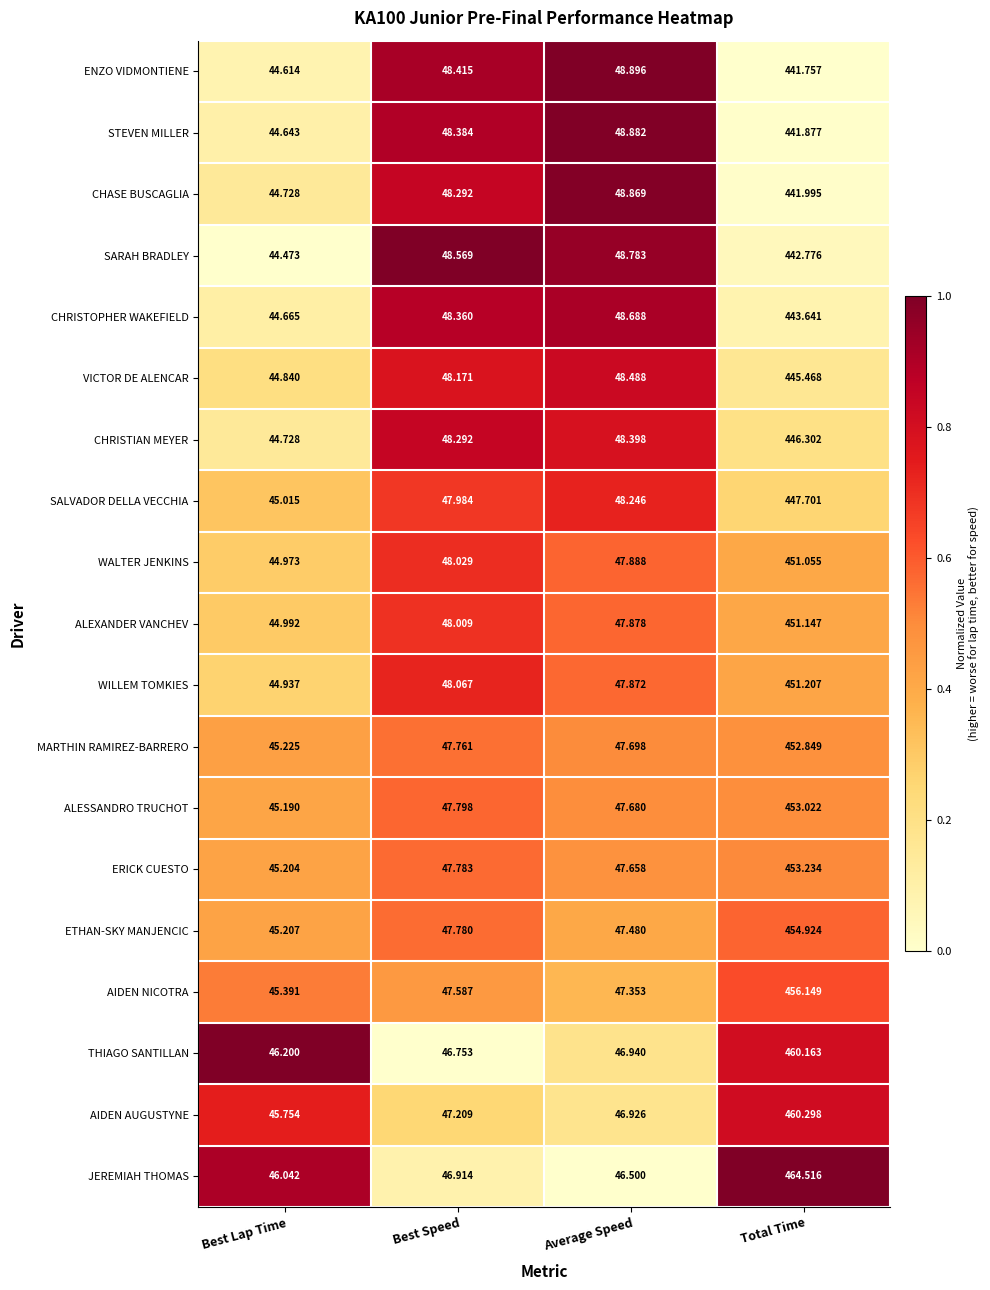

Which label corresponds to the largest value in the chart?

Total Time